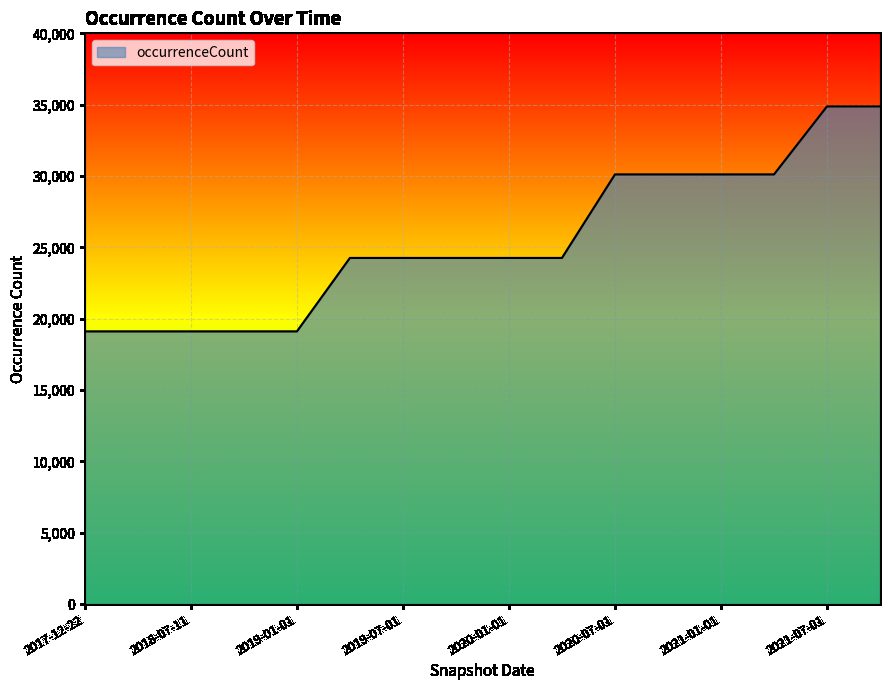

What is the greatest value displayed?

34876